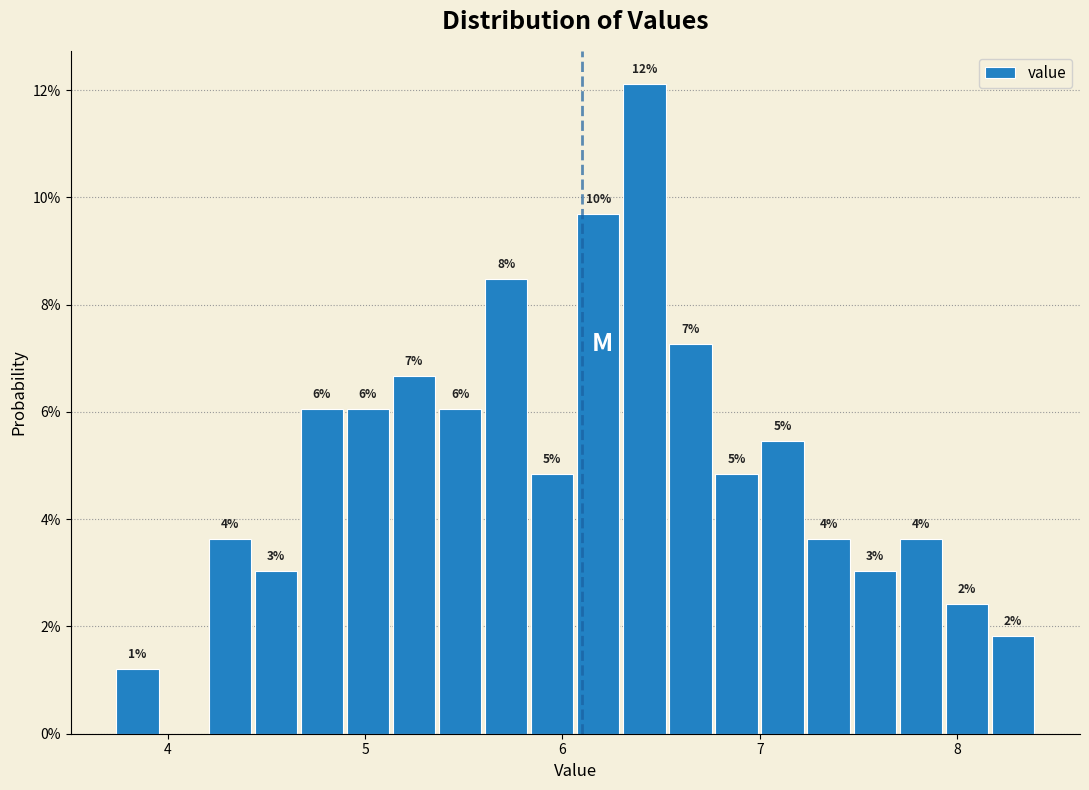

Read against the x-axis, roughly where is the centre of the tallest bar?

6.4